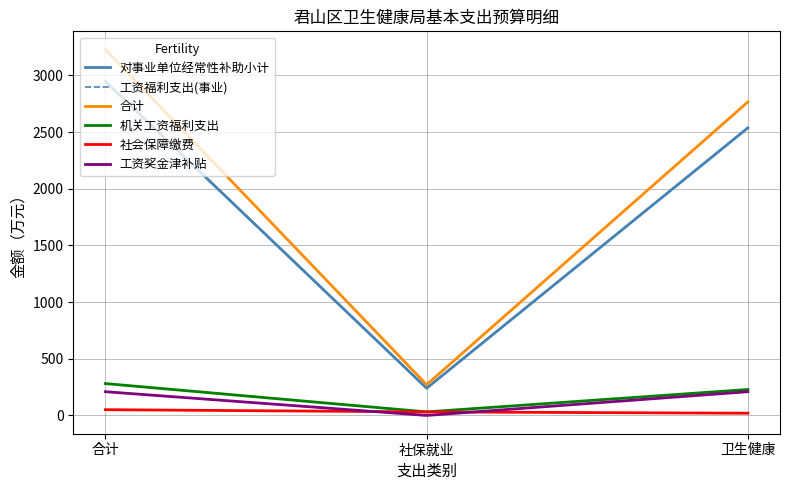

What position from the right is 卫生健康?

1